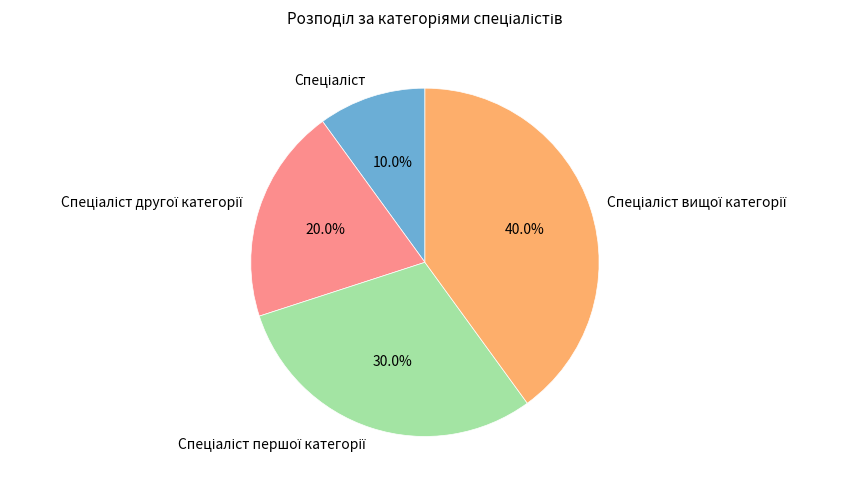

Does any single category account for the majority?

No